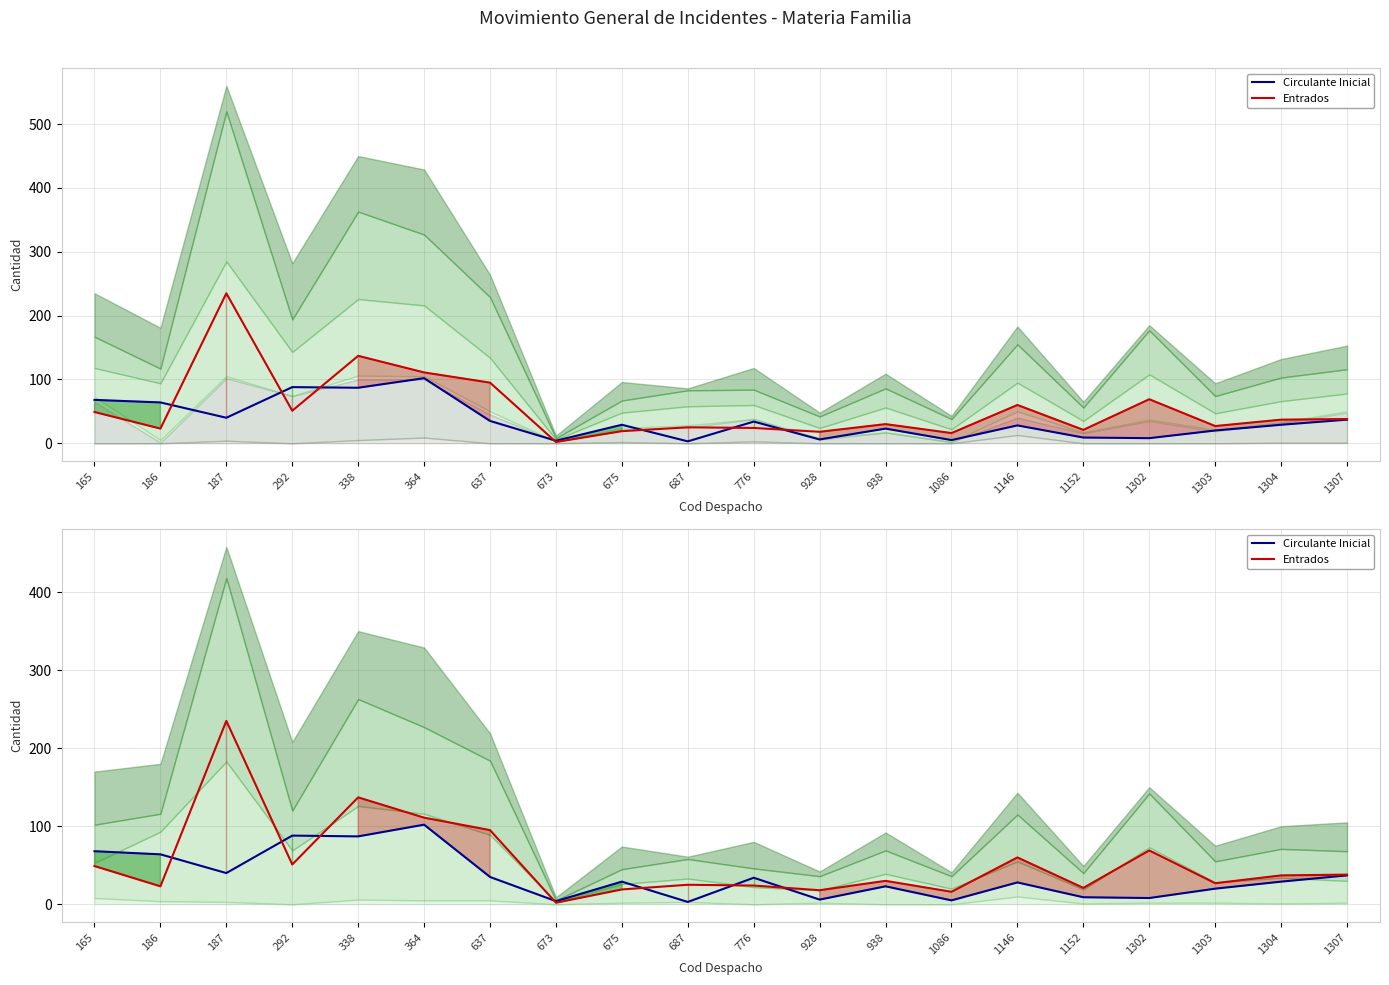

At which label does Circulante Inicial reach its peak?

364